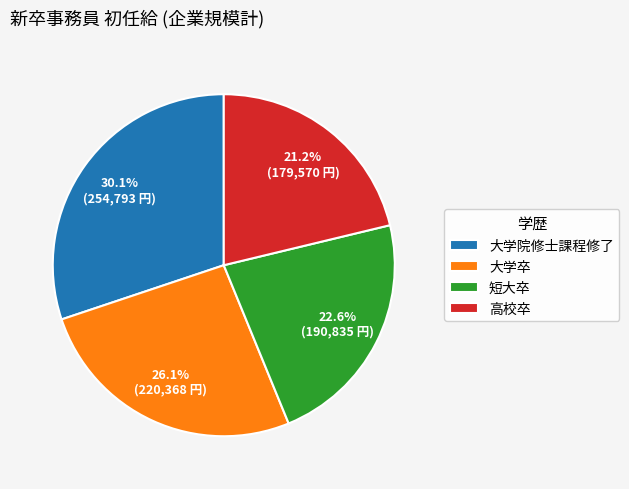

What percentage do 高校卒 and 短大卒 together represent?

43.8%